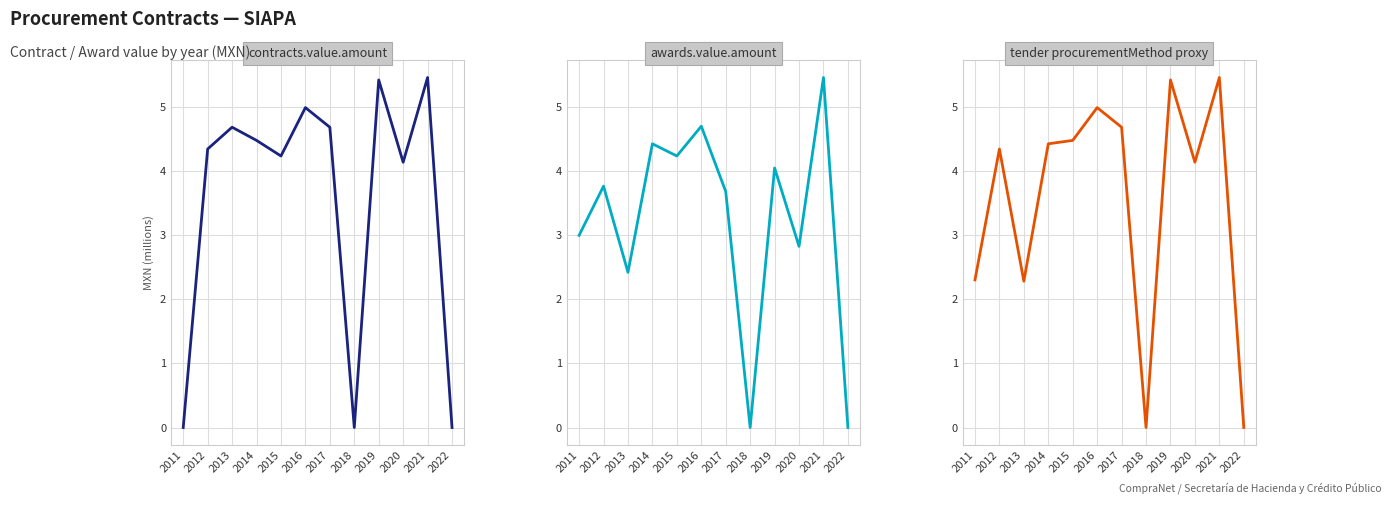

What is the value of the tender.procurementMethod (count proxy) point at the 5th from the left?

4.5